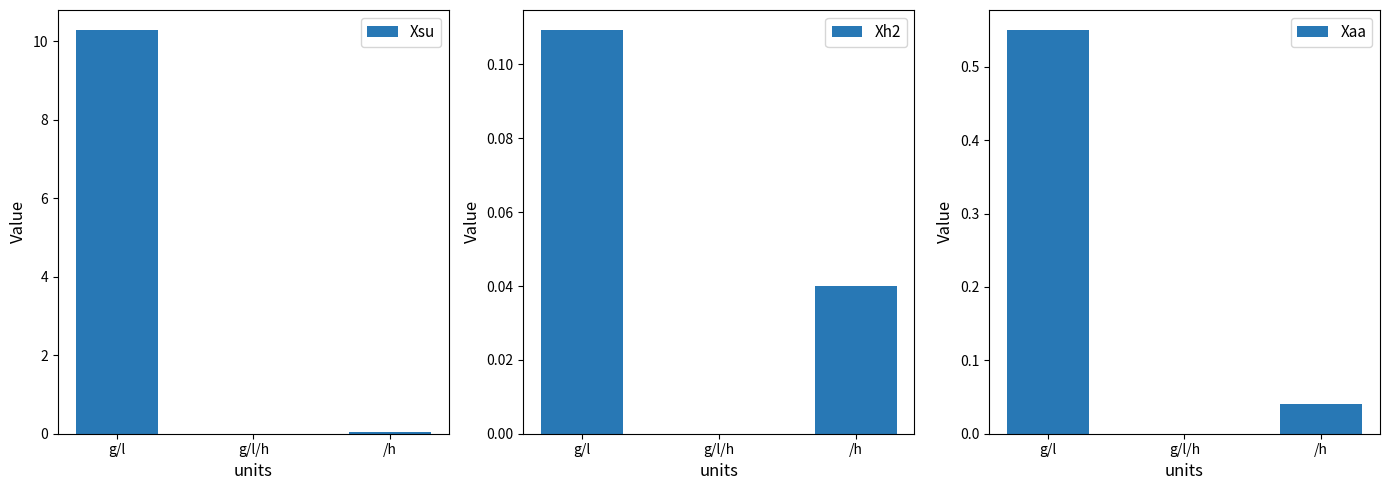

Between /h and g/l/h, which is larger?

/h